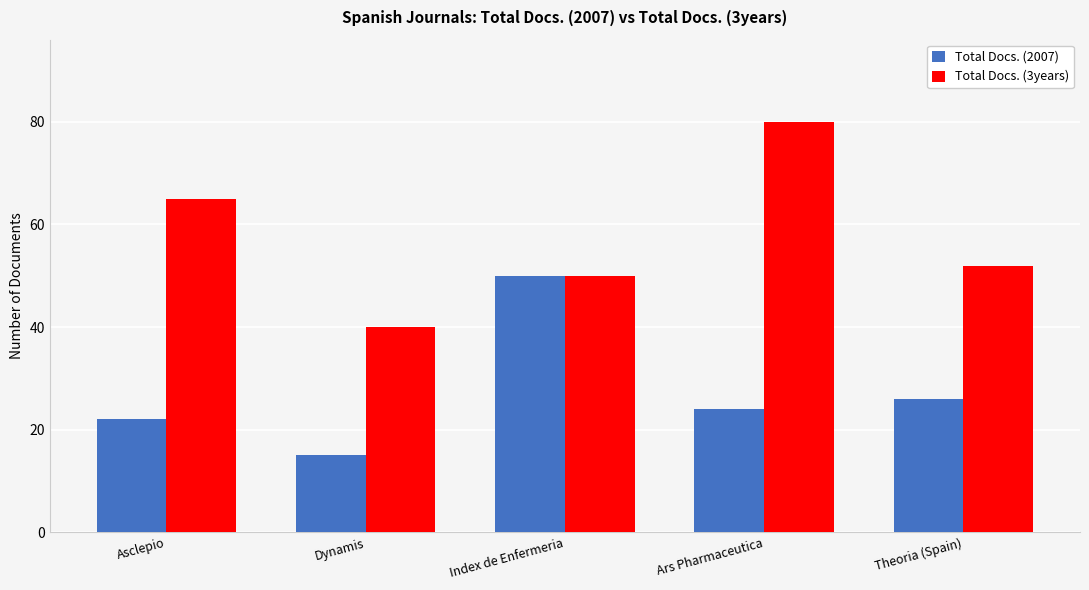

How many data points does each series have?

5